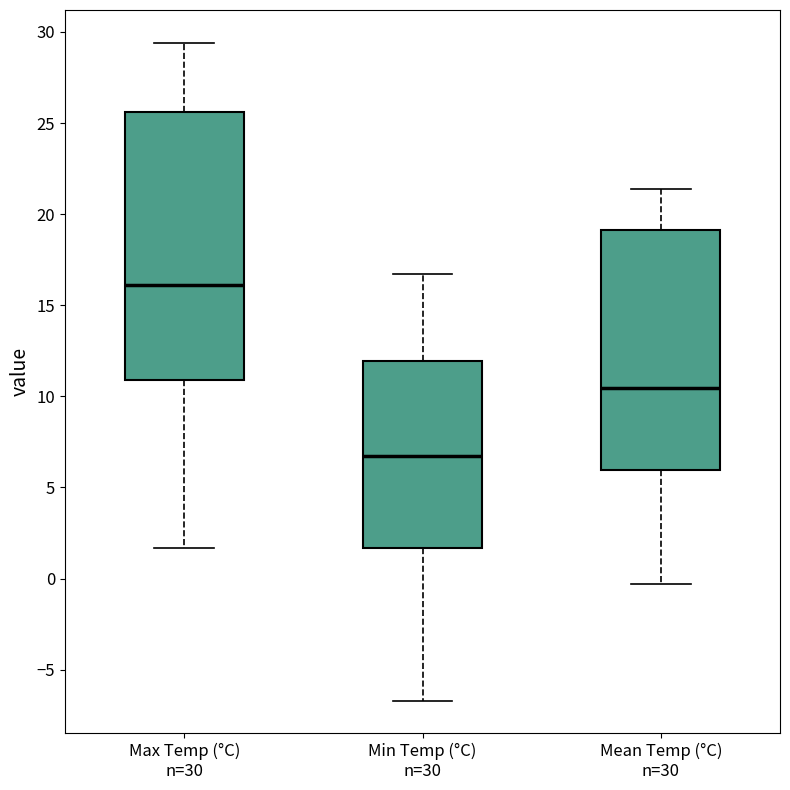

Which box's median line is the lowest?

Min Temp (°C) n=30